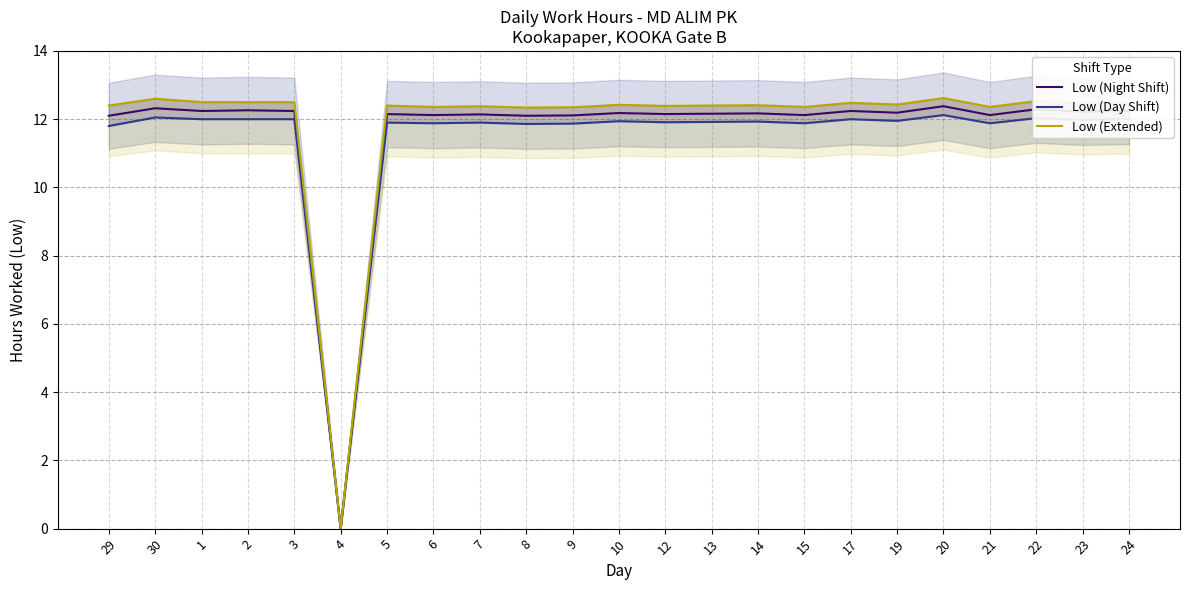

Reading left to right, extract all data points from this chart.

Low (Night Shift): 29=12.1	30=12.3	1=12.2	2=12.3	3=12.2	4=0.0	5=12.2	6=12.1	7=12.1	8=12.1	9=12.1	10=12.2	12=12.2	13=12.2	14=12.2	15=12.1	17=12.2	19=12.2	20=12.4	21=12.1	22=12.3	23=12.2	24=12.2
Low (Day Shift): 29=11.8	30=12.1	1=12.0	2=12.0	3=12.0	4=0.0	5=11.9	6=11.9	7=11.9	8=11.9	9=11.9	10=11.9	12=11.9	13=11.9	14=11.9	15=11.9	17=12.0	19=11.9	20=12.1	21=11.9	22=12.0	23=12.0	24=12.0
Low (Extended): 29=12.4	30=12.6	1=12.5	2=12.5	3=12.5	4=0.0	5=12.4	6=12.4	7=12.4	8=12.3	9=12.3	10=12.4	12=12.4	13=12.4	14=12.4	15=12.4	17=12.5	19=12.4	20=12.6	21=12.4	22=12.5	23=12.5	24=12.5